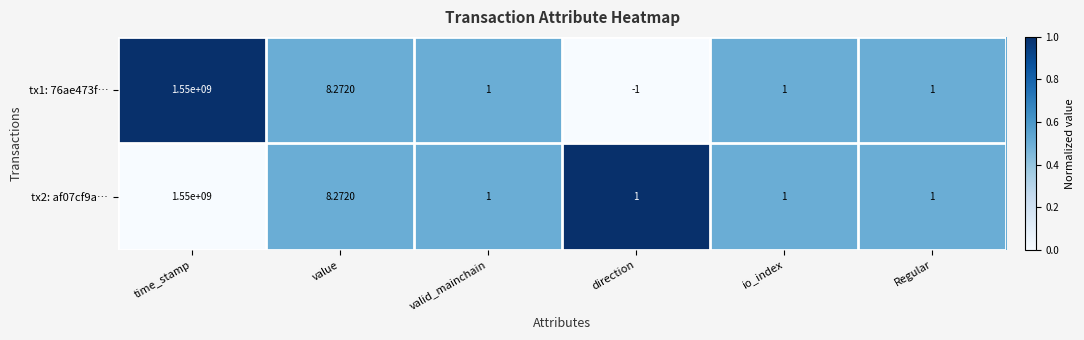

At which category is the sum across all series the highest?

time_stamp